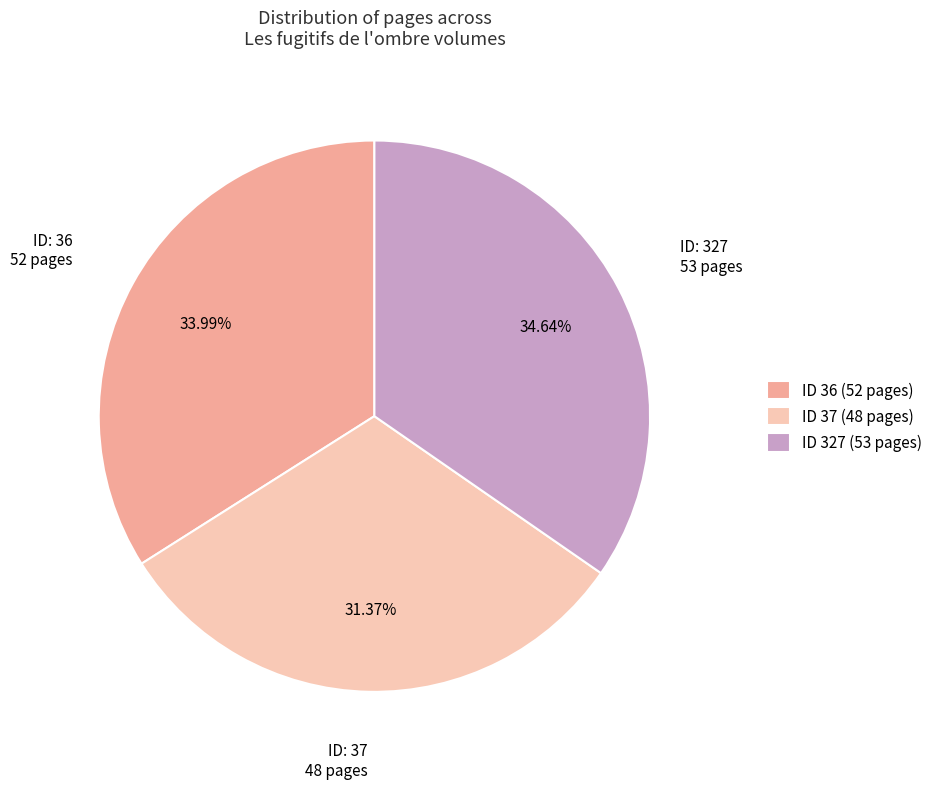

Is ID 36 (52 pages) the majority of the pie?

No